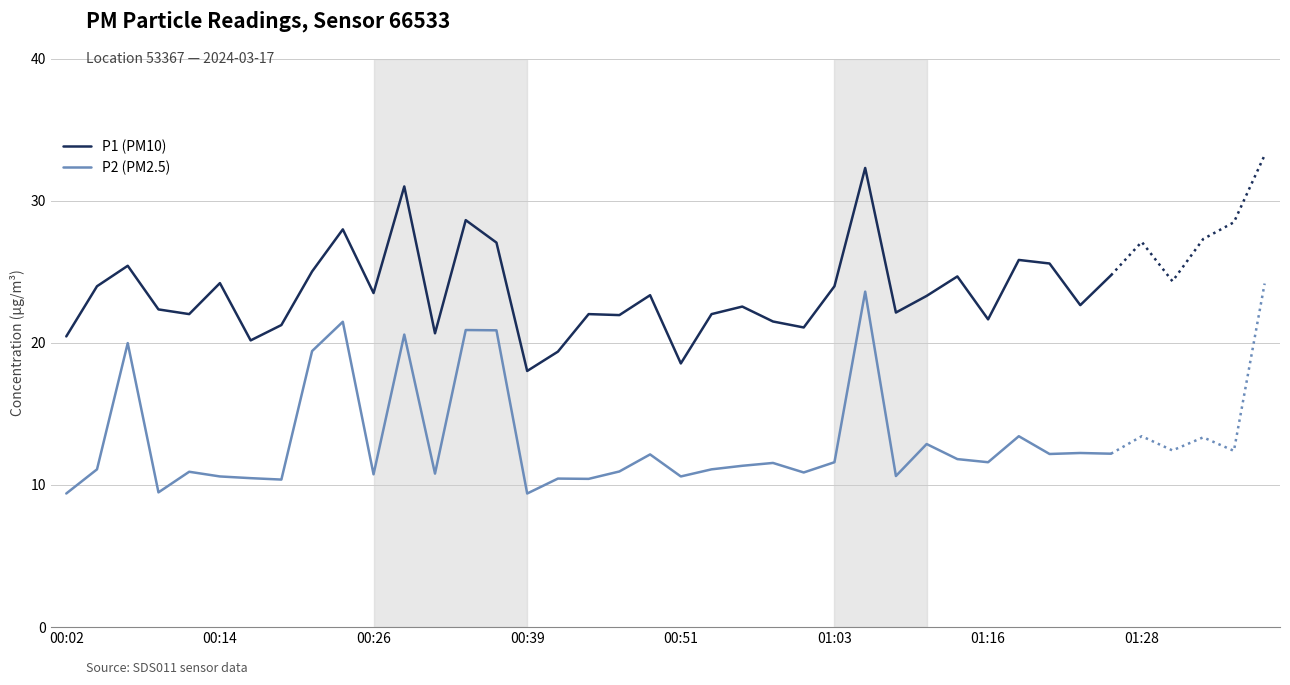

How many interior local peaks does the P2 (PM2.5) series have?

12